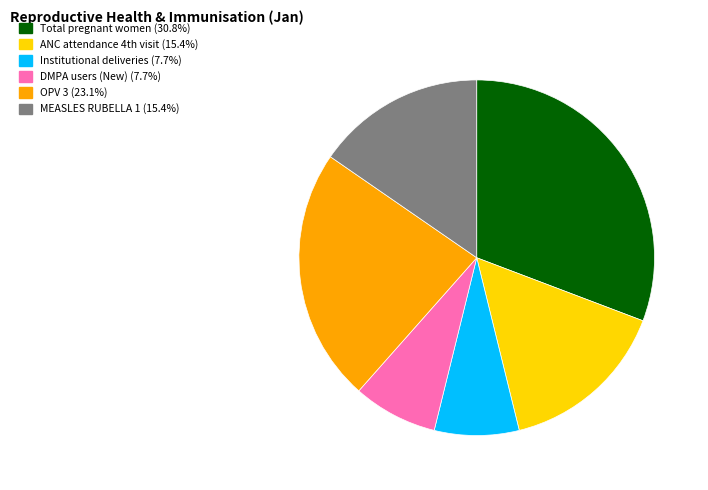

Is there a majority slice in this chart?

No